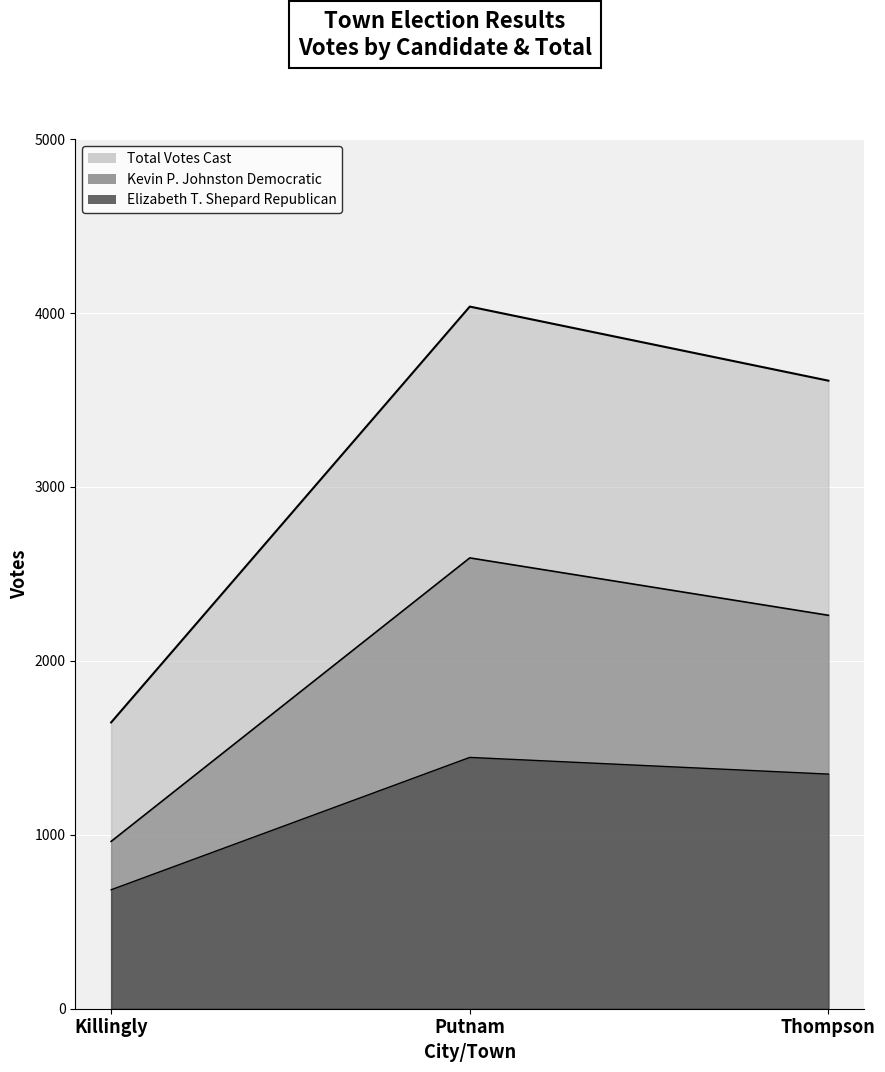

What is the maximum value for Kevin P. Johnston Democratic?

2592